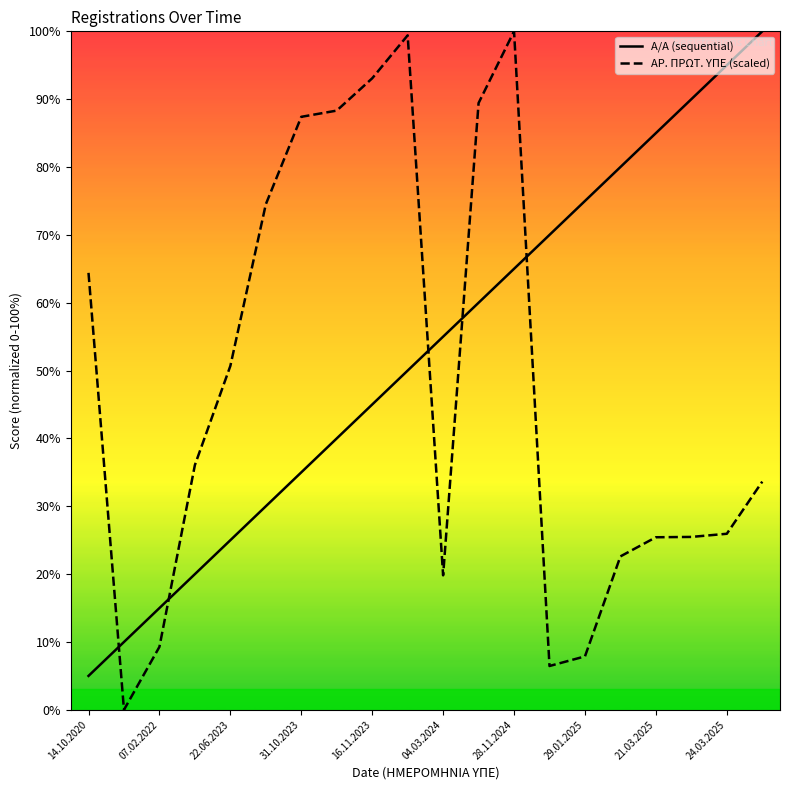

What is the minimum value for A/A (sequential)?

5.0